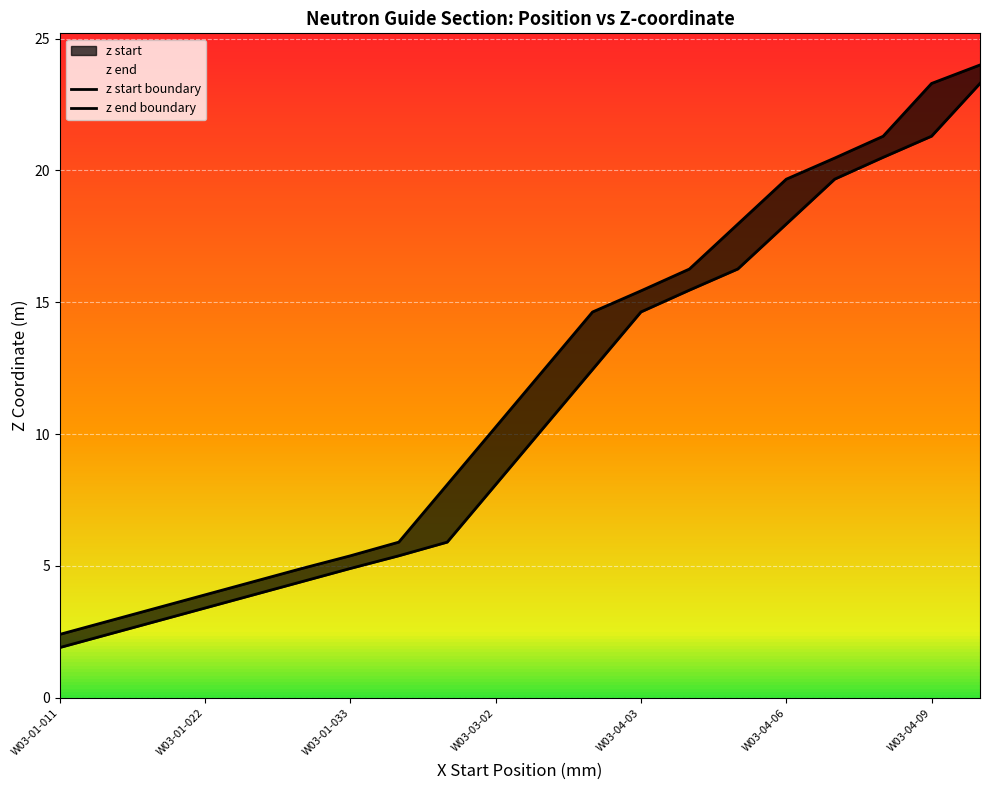

At which category is the sum across all series the highest?

19